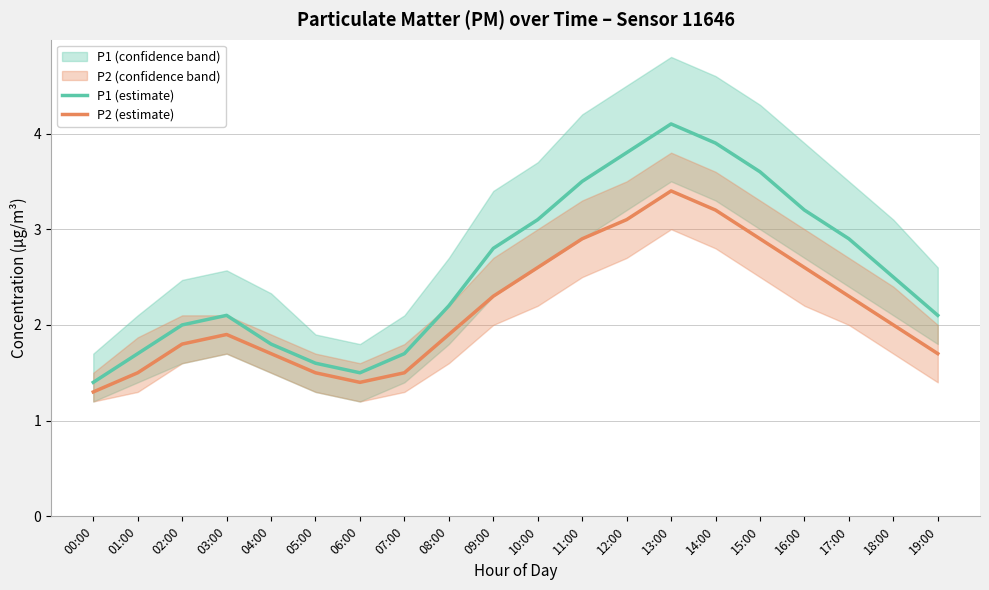

Is it true that P1 (estimate) equals 2.9 at 17:00?

True